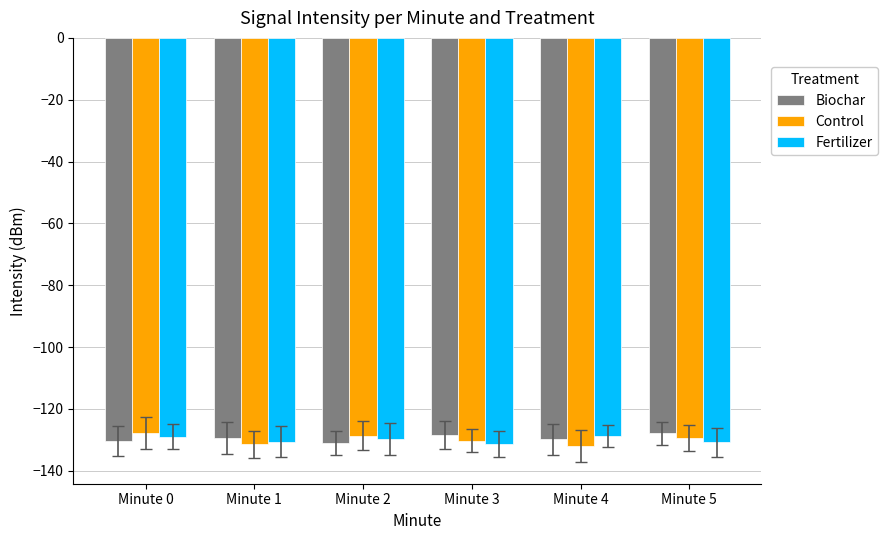

What is the value of the Control bar at the 1st from the left?

-127.8